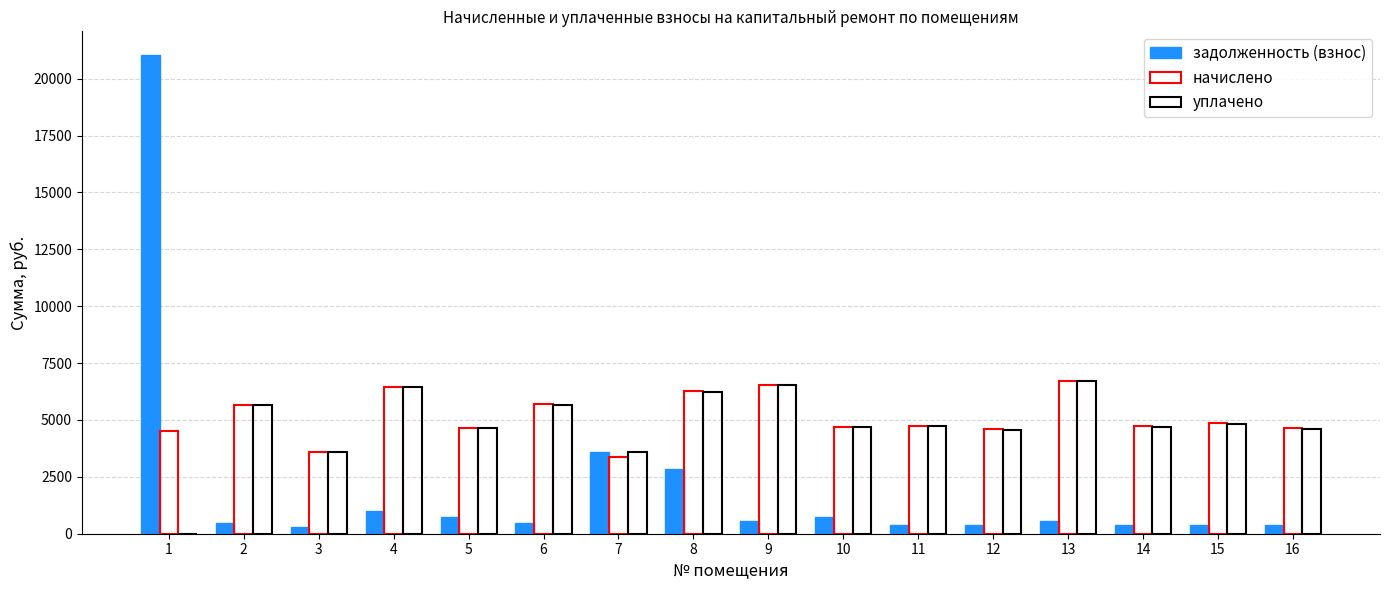

Reading left to right, list all the values displayed in this chart.

задолженность (взнос): 1=21029.5	2=472.6	3=298.9	4=1006.7	5=722.6	6=474.5	7=3610.8	8=2834.6	9=545.7	10=731.5	11=394.8	12=382.4	13=560.9	14=392.9	15=404.3	16=387.2
начислено: 1=4532.4	2=5671.2	3=3587.3	4=6457.0	5=4634.9	6=5694.0	7=3393.6	8=6274.8	9=6548.2	10=4691.9	11=4737.4	12=4589.4	13=6730.3	14=4714.7	15=4851.2	16=4646.3
уплачено: 1=0.0	2=5643.8	3=3569.9	4=6460.9	5=4637.7	6=5666.5	7=3610.8	8=6244.5	9=6516.5	10=4694.7	11=4714.5	12=4567.2	13=6697.8	14=4691.9	15=4827.8	16=4623.8